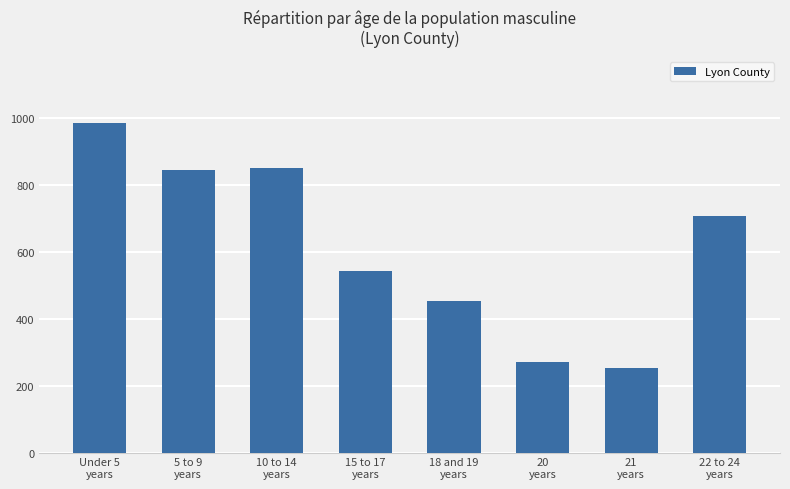

Between 20
years and 10 to 14
years, which is larger?

10 to 14
years